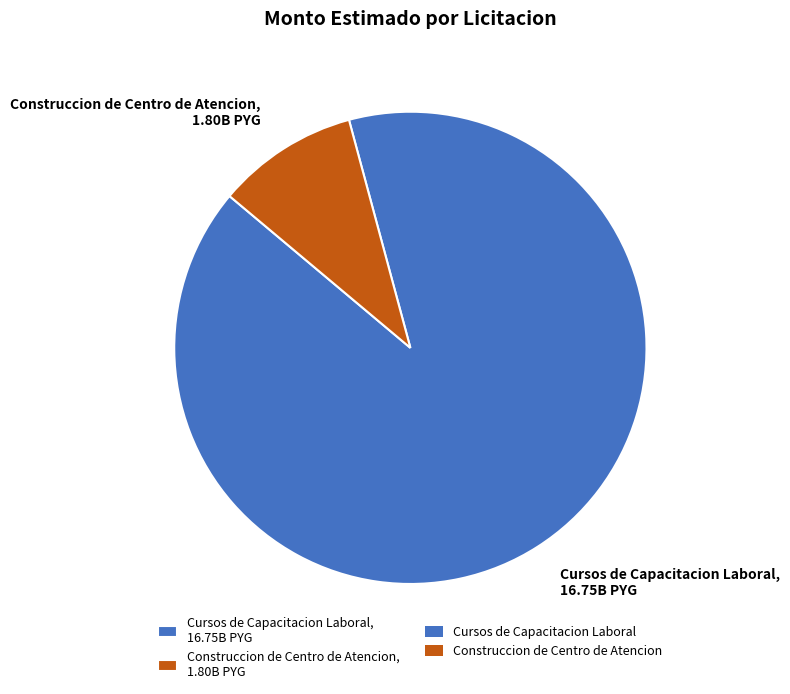

Between Cursos de Capacitacion Laboral, 16.75B PYG and Construccion de Centro de Atencion, 1.80B PYG, which is larger?

Cursos de Capacitacion Laboral, 16.75B PYG